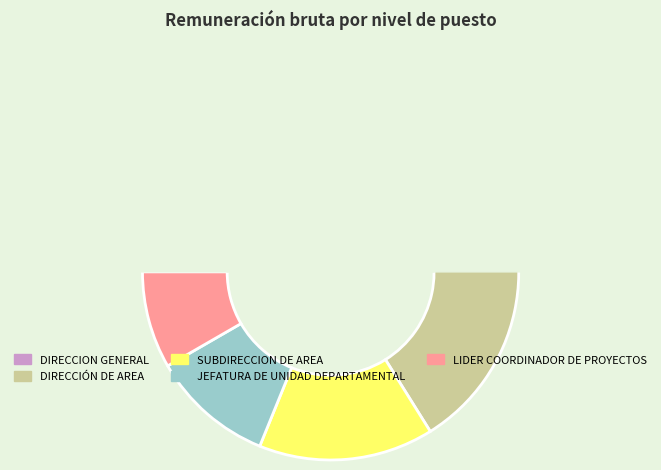

Between SUBDIRECCION DE AREA and DIRECCIÓN DE AREA, which is larger?

DIRECCIÓN DE AREA